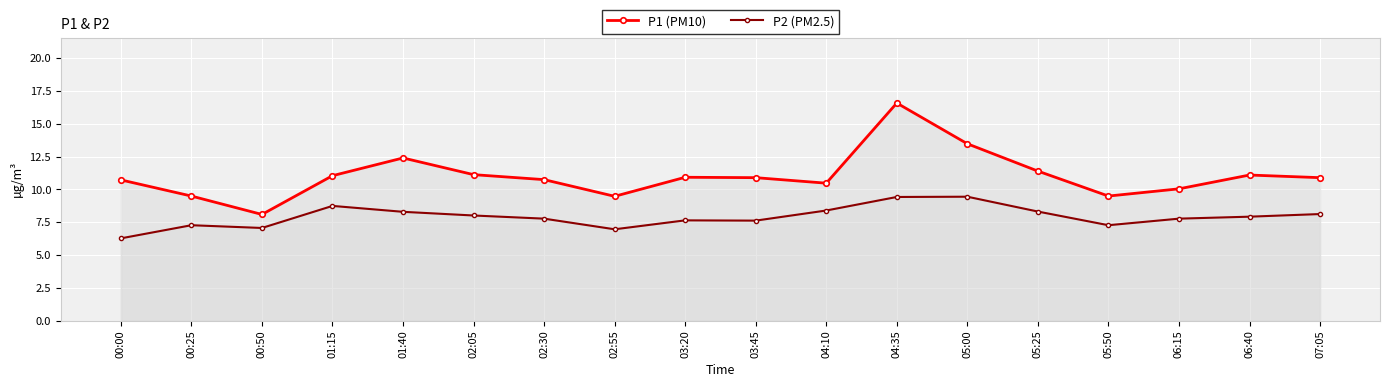

Is the value of P2 (PM2.5) at 00:50 greater than the value of P1 (PM10) at 03:20?

No